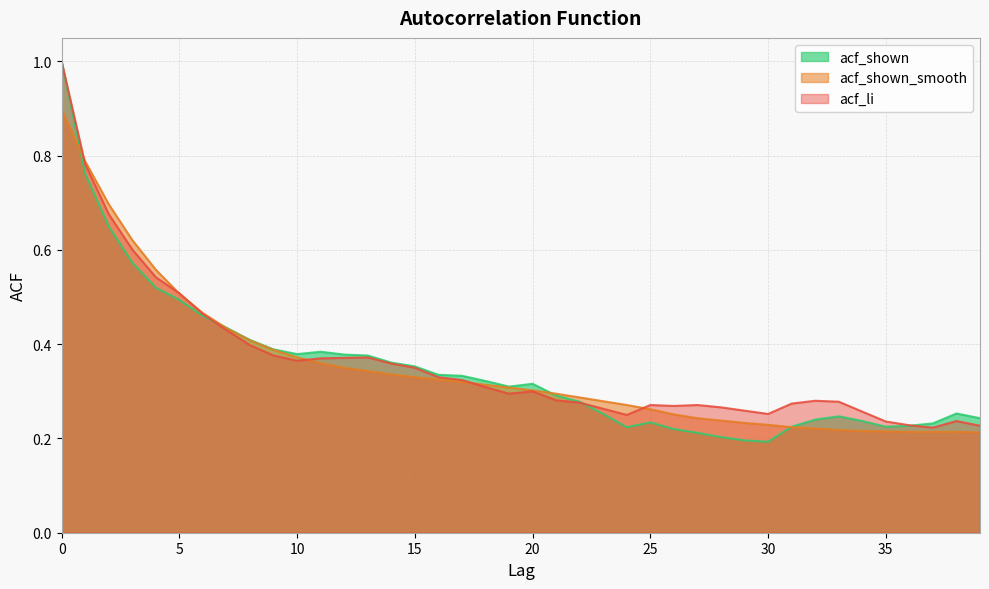

What is the difference between the highest and lowest values at 33?

0.1